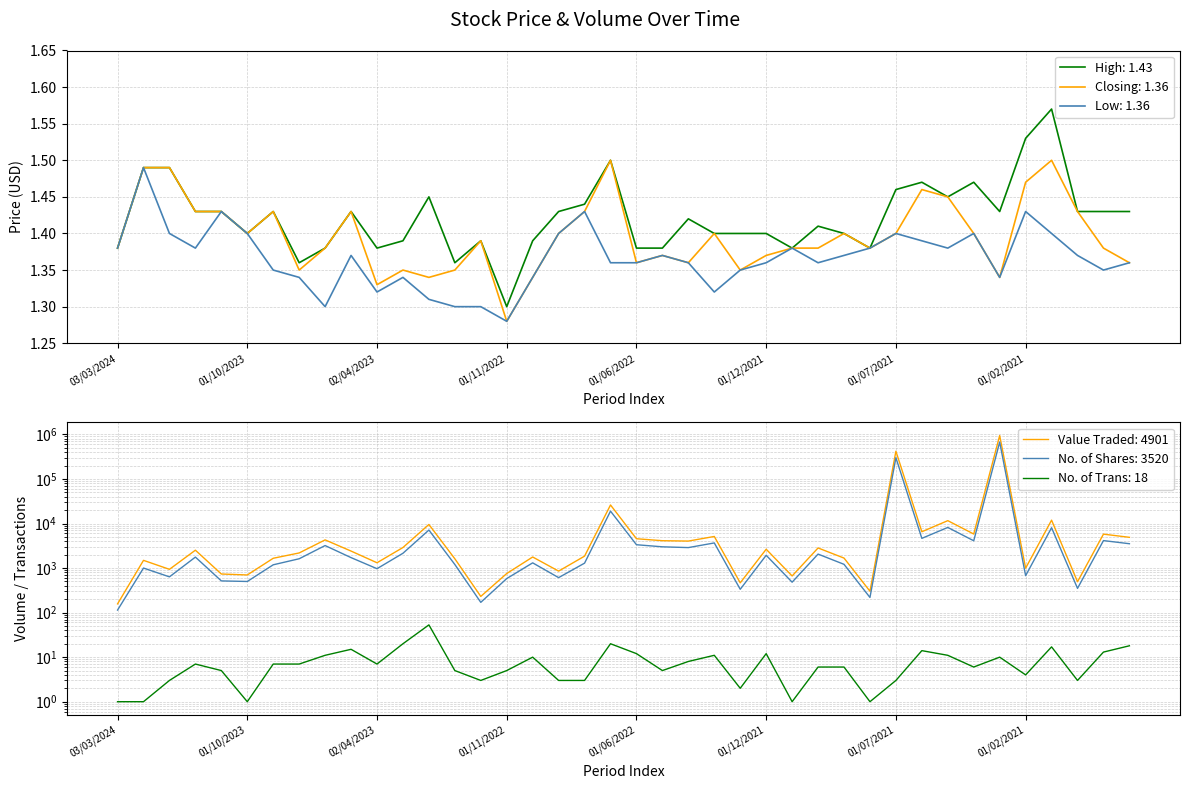

In High, how many points are higher than both neighbors (excluding endpoints)?

10